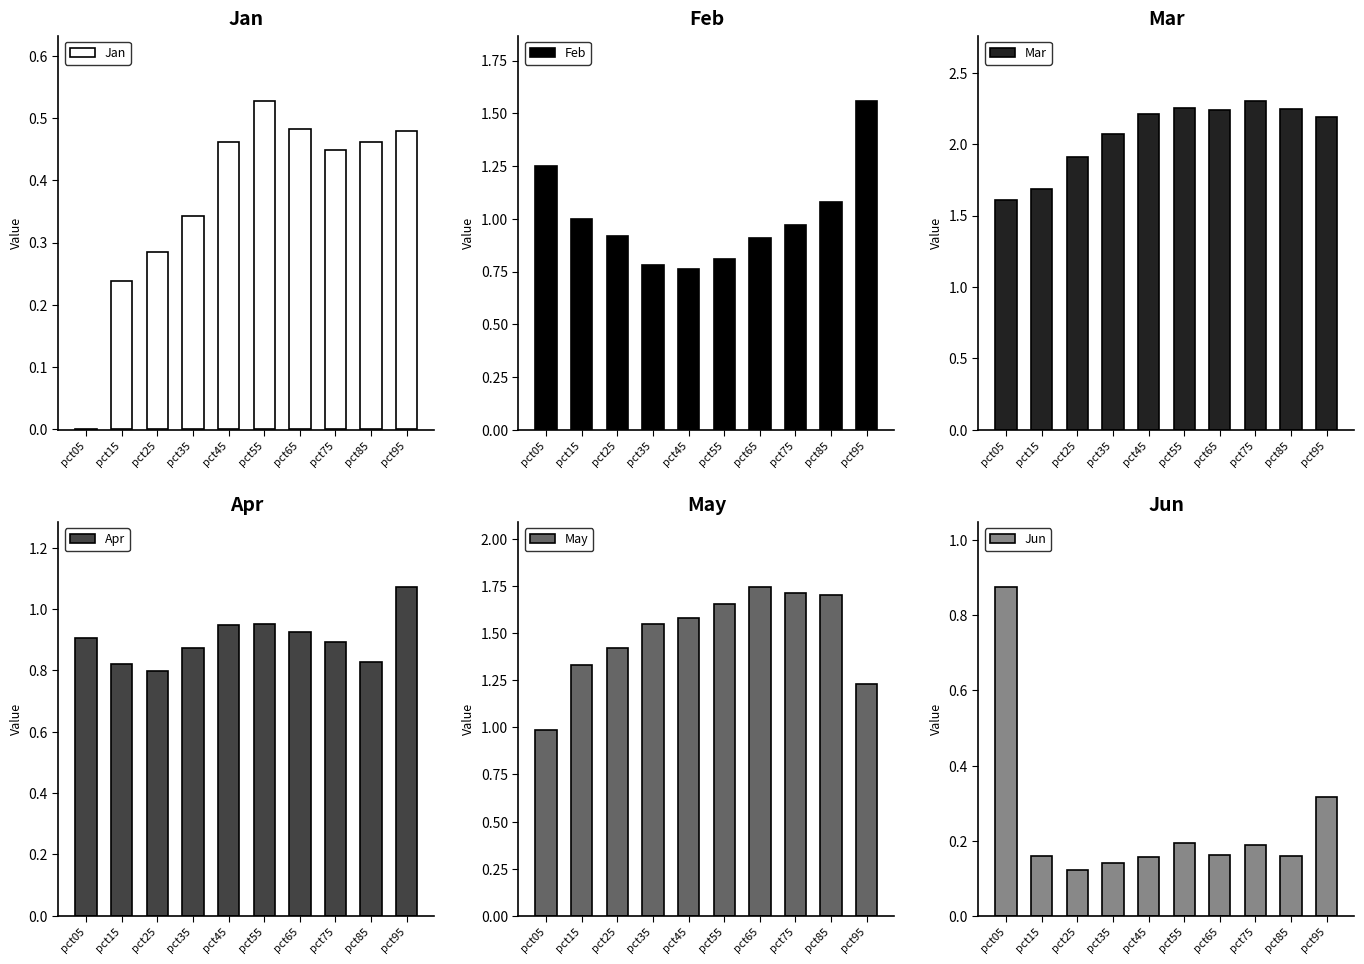

What is the difference between the maximum and second lowest values in the Feb series?

0.8